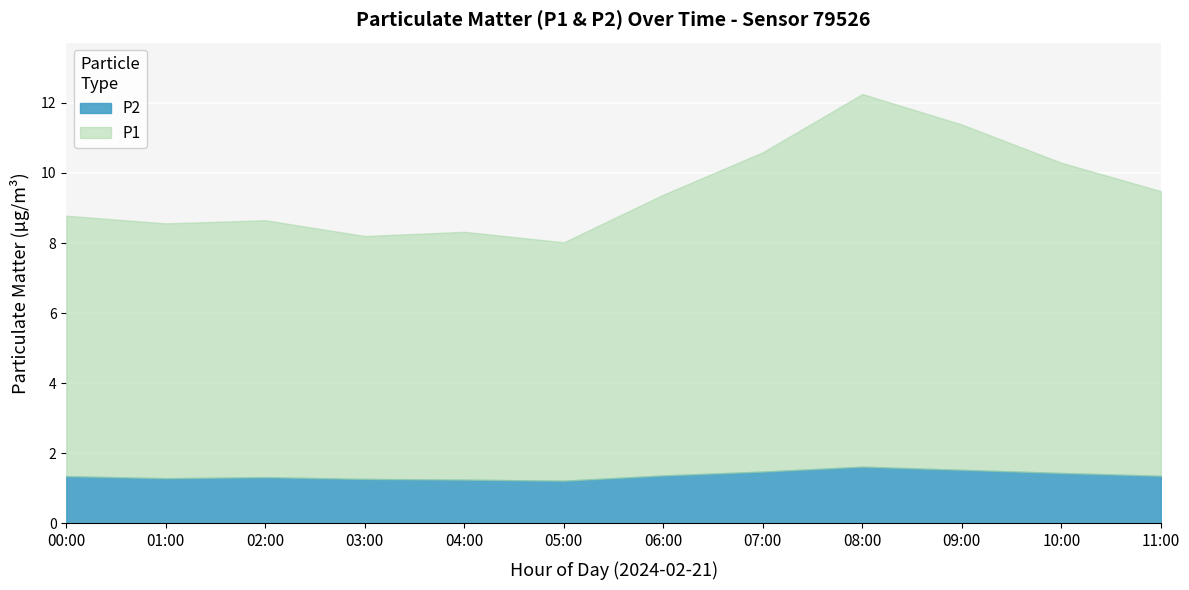

What is the highest value of the P2 series?

1.6